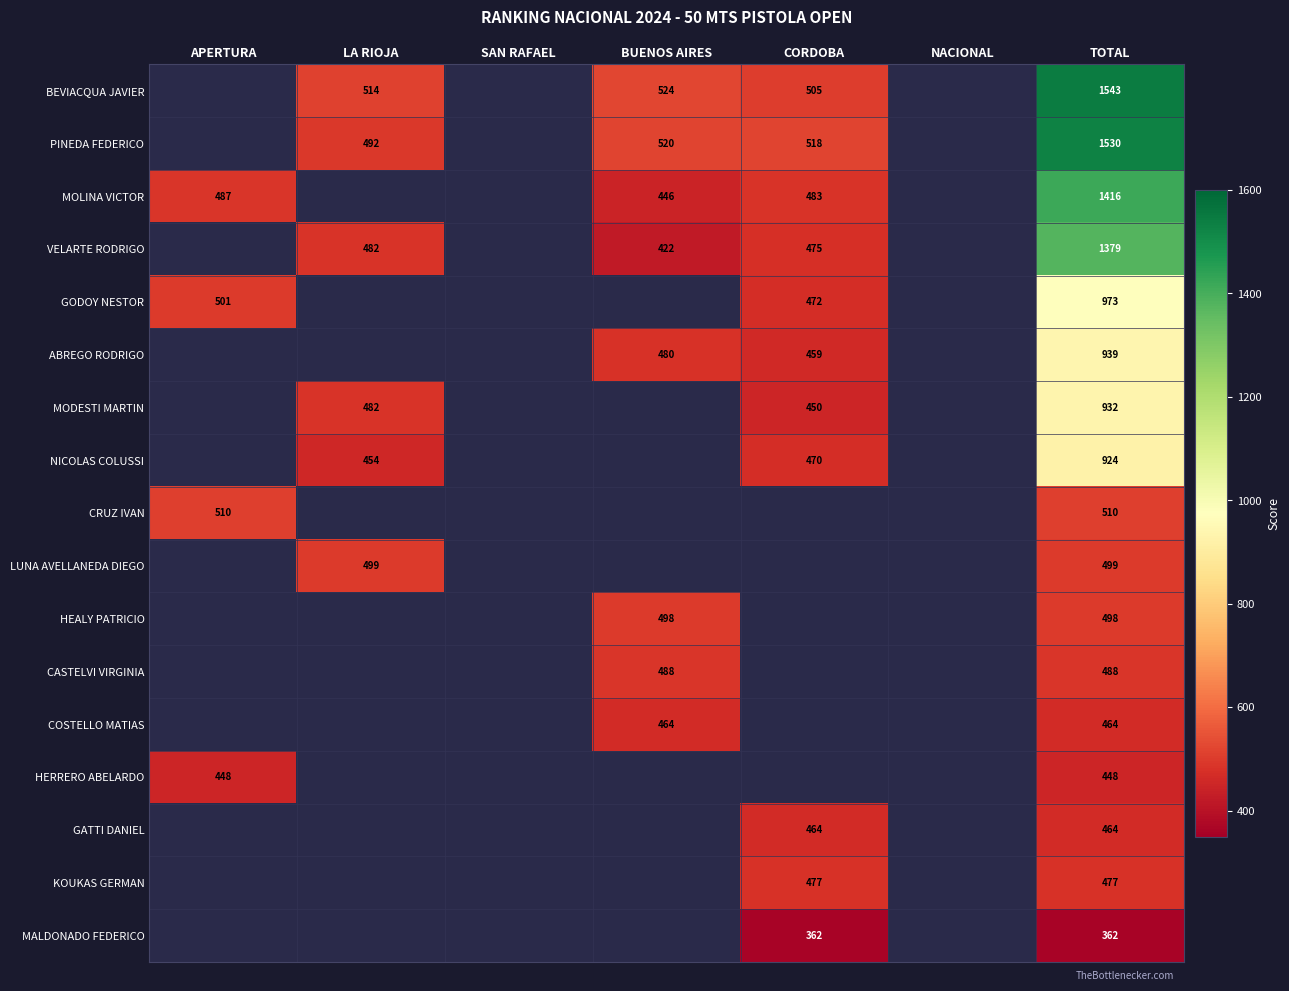

The value of CASTELVI VIRGINIA at TOTAL is 488. True or false?

True